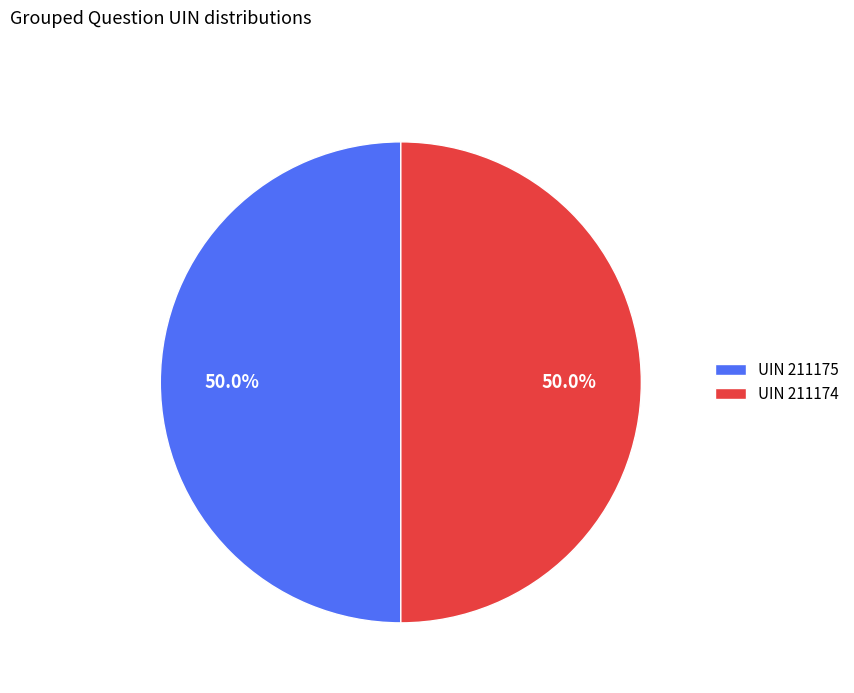

What percentage is NOT represented by UIN 211174?

50.0%